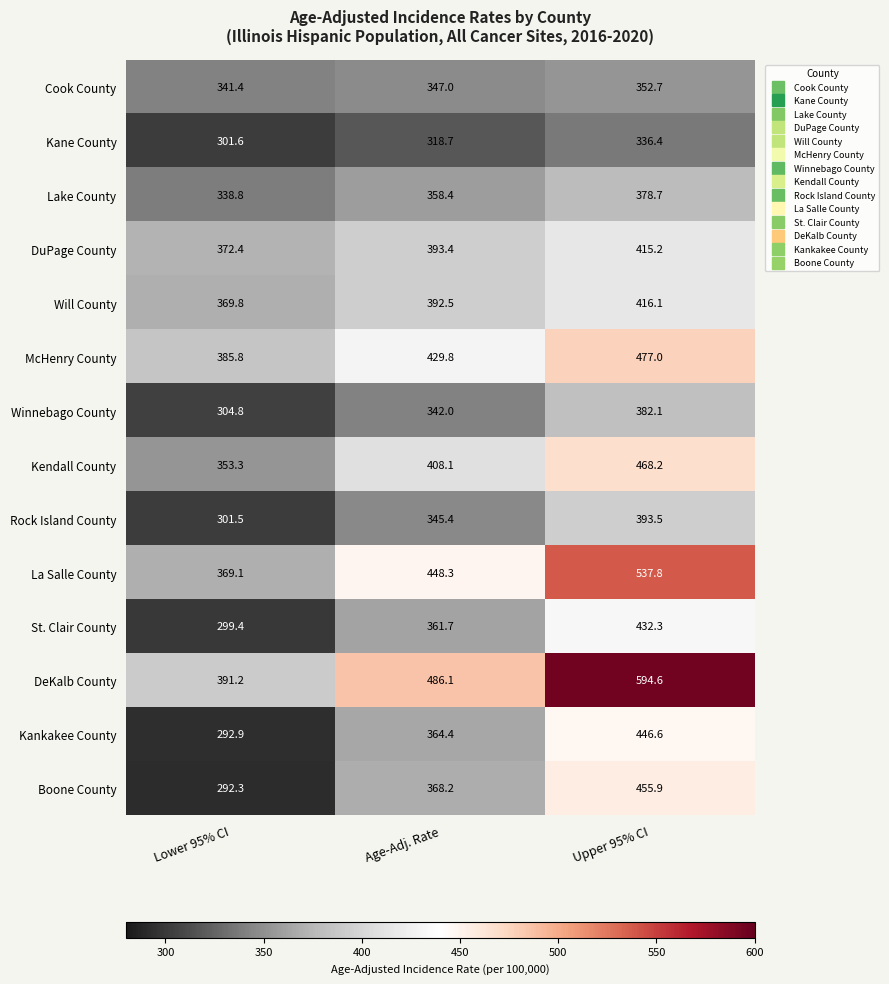

Count the number of categories in the chart.

3